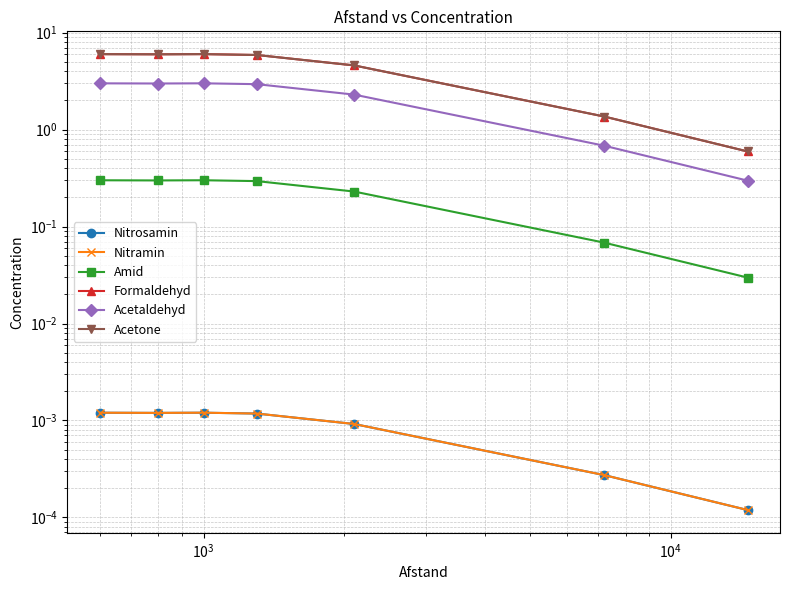

What are all the series names shown in the legend?

Nitrosamin, Nitramin, Amid, Formaldehyd, Acetaldehyd, Acetone